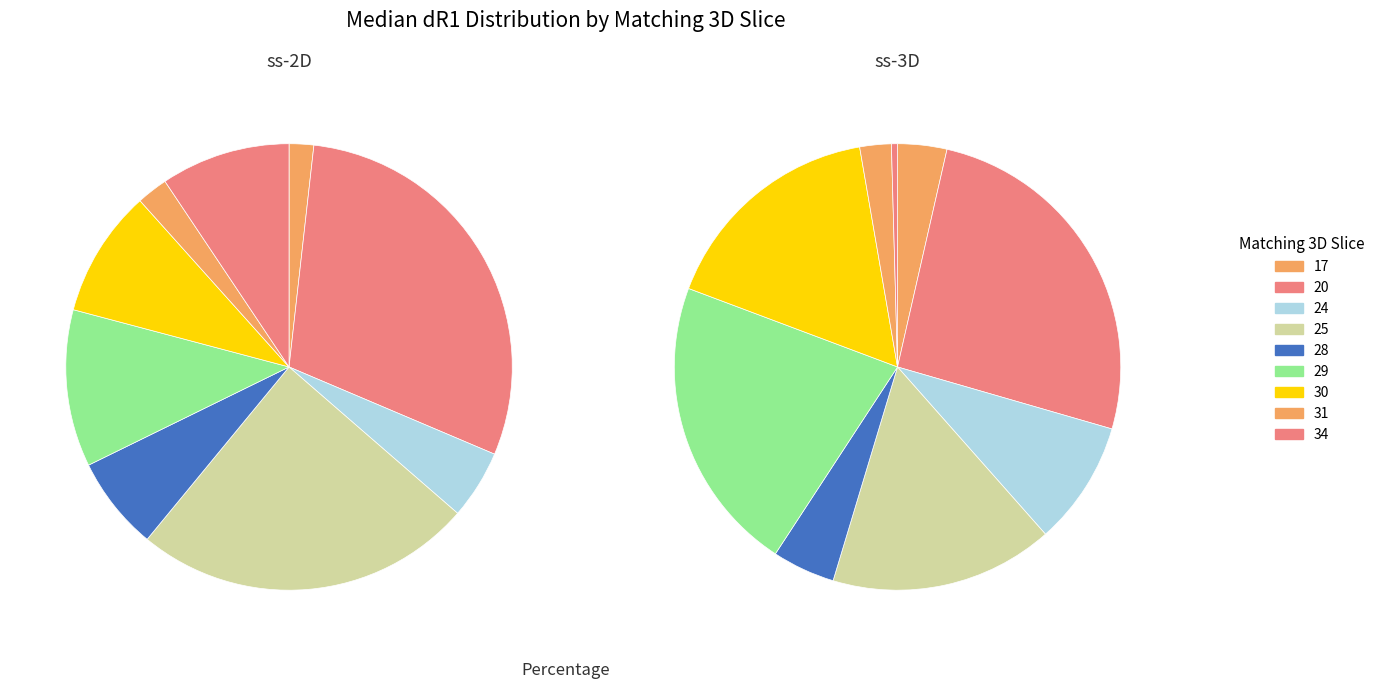

Rank the series by their average value, from highest to lowest.

ss-3D, ss-2D